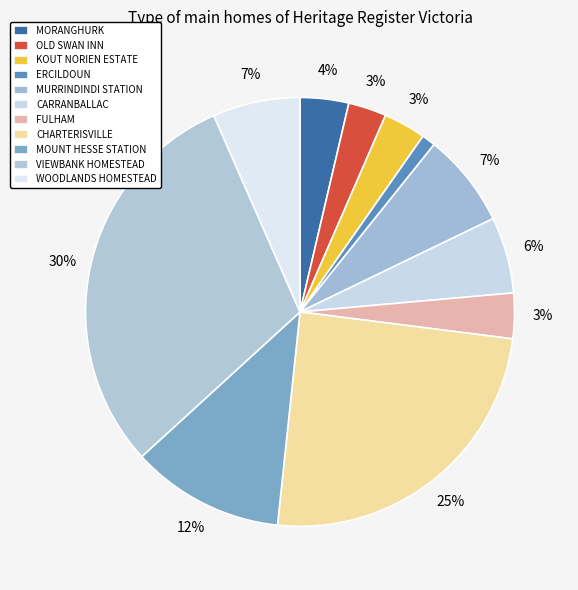

How much of the chart is everything except ERCILDOUN?

99.0%